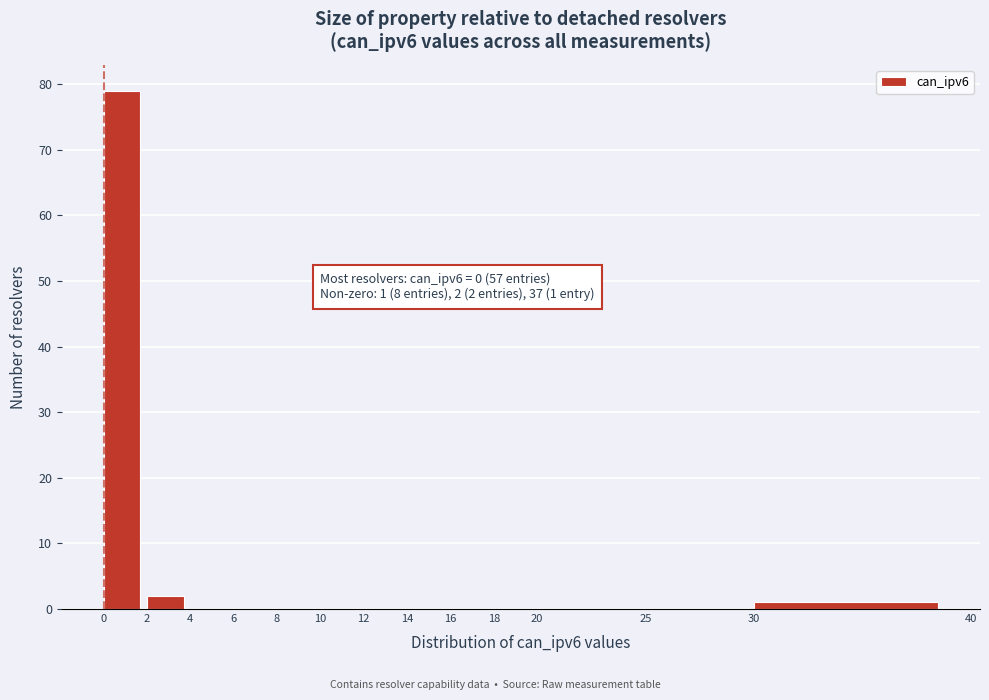

Which range on the x-axis has the tallest bar?

0 to 2